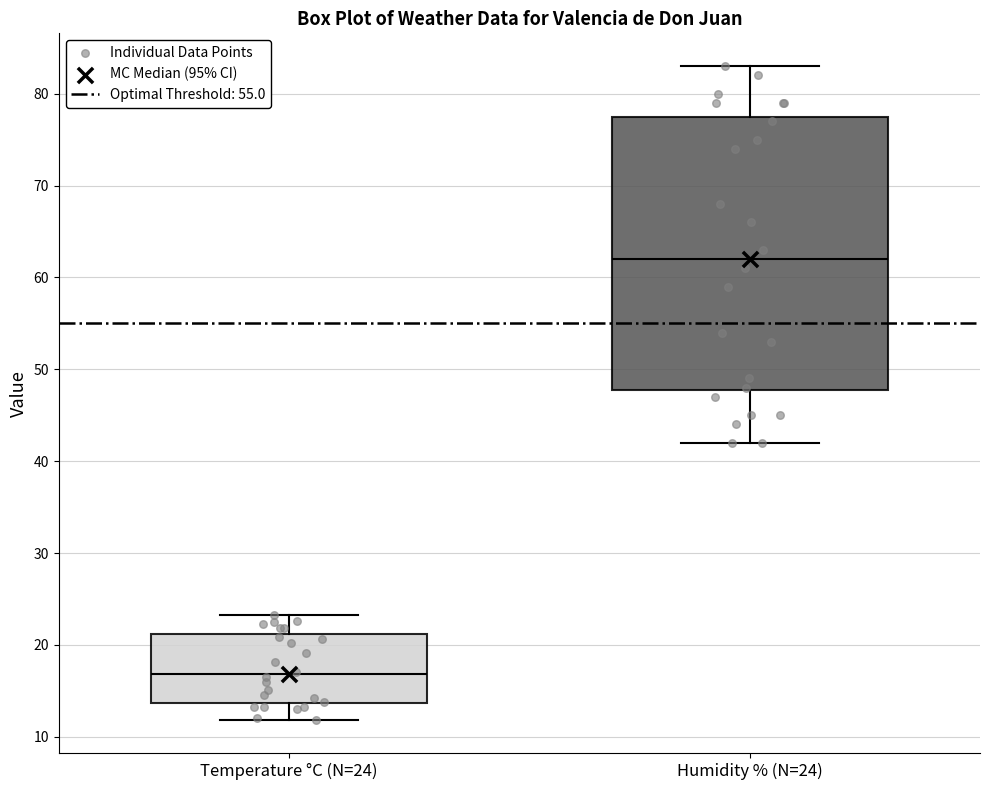

Where is the lower edge of the box for Humidity % (N=24) on the y-axis? The values are not printed on the chart, so give them approximately, as read against the axis.

48